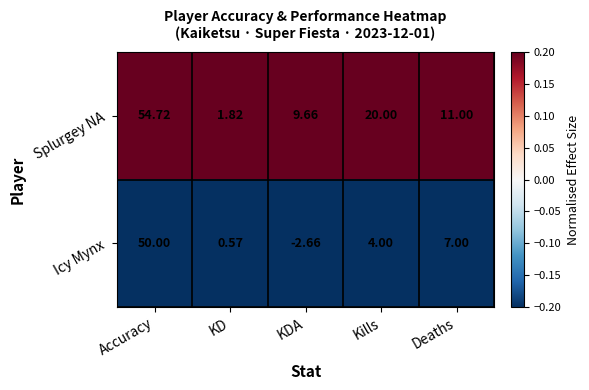

Which series has the widest spread of values?

Splurgey NA